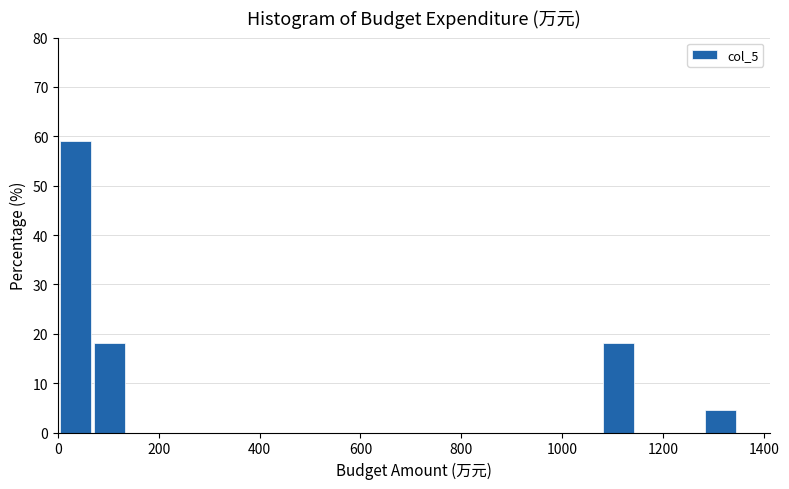

Around what value on the x-axis is the tallest bar? Give the approximate position of its centre, as read against the axis.

40